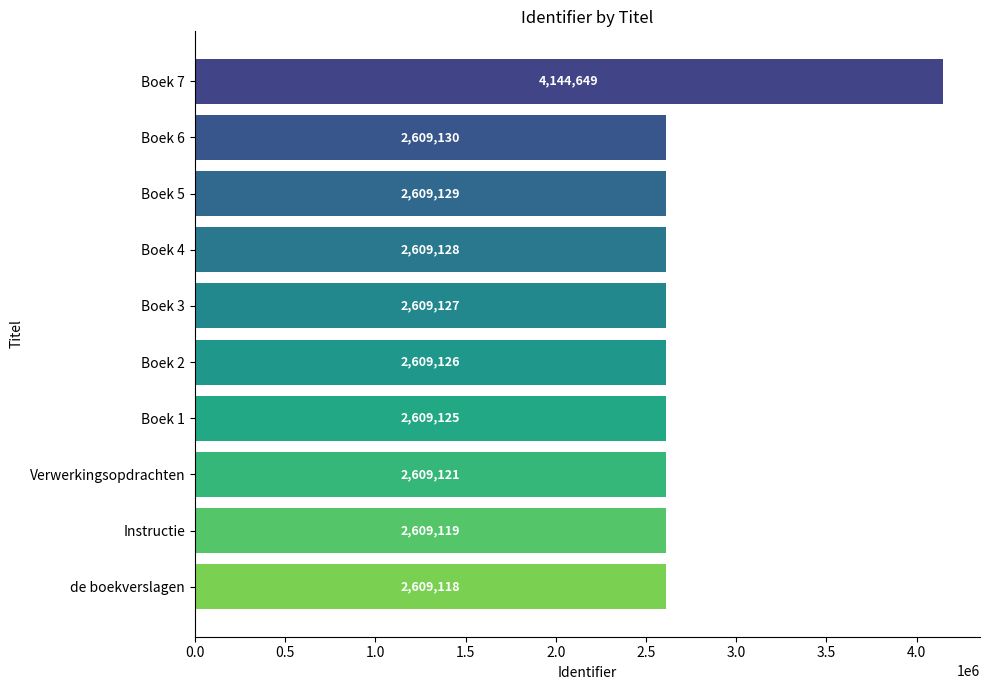

What is the maximum value shown in the chart?

4144649